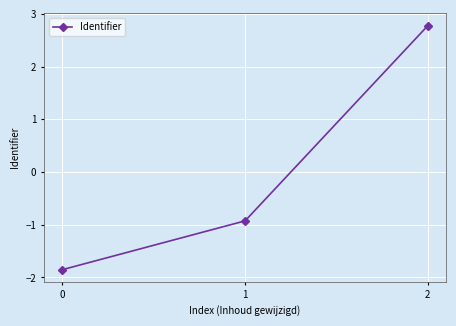

What is the difference between the maximum and minimum values?

4.6